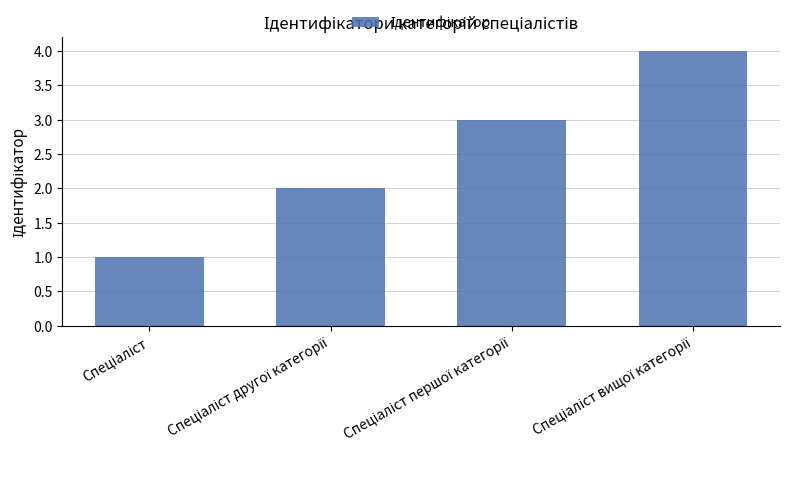

What is the sum of all values?

10